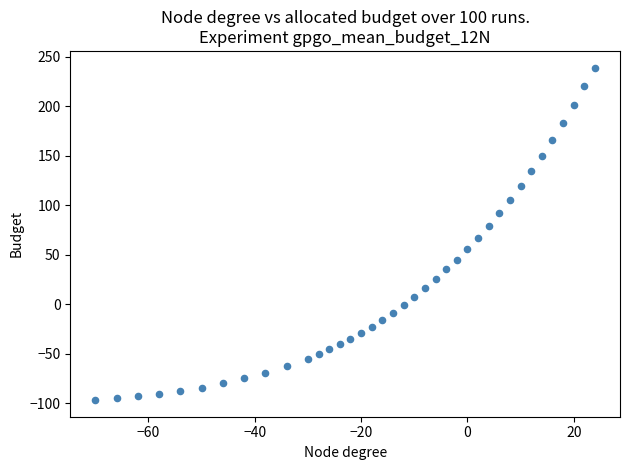

What is the range of Y values (max minus min)?

336